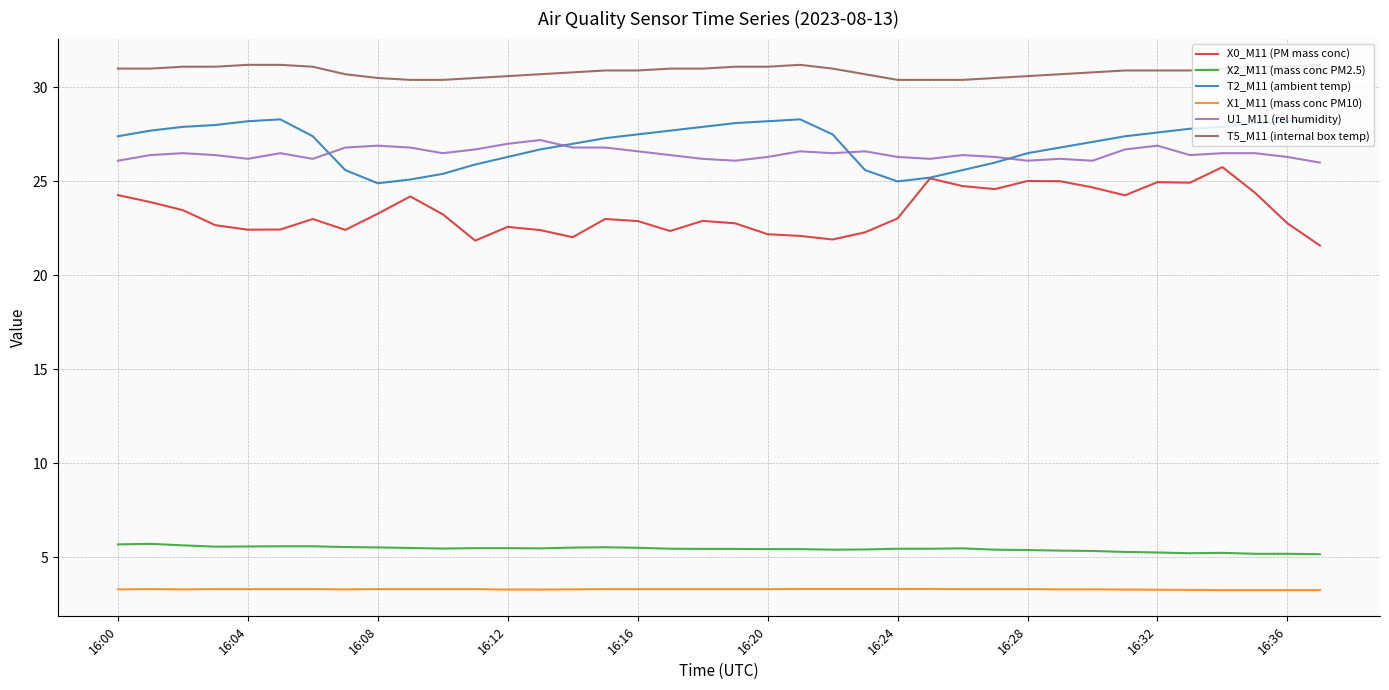

Which series has the largest total across all categories?

T5_M11 (internal box temp)